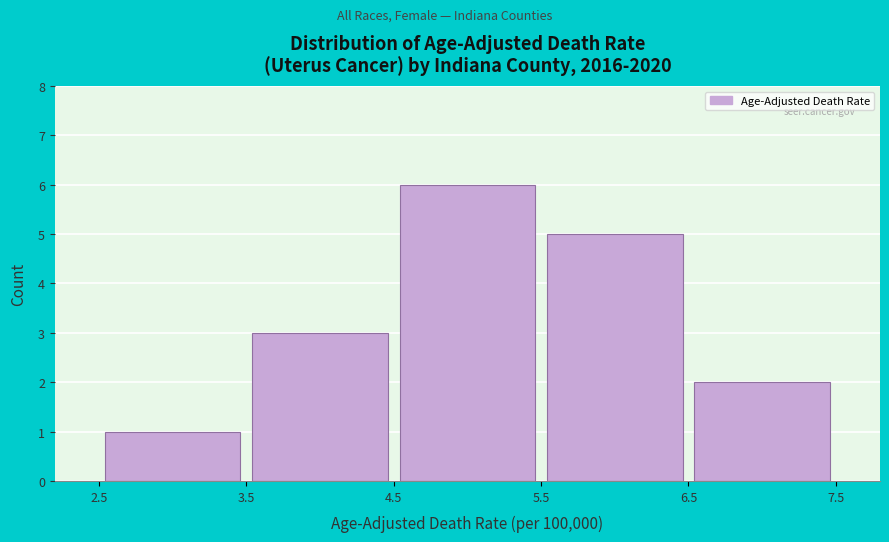

How tall is the bar that spans 2.5 to 3.5 on the x-axis? The values are not printed on the chart, so give them approximately, as read against the axis.

1